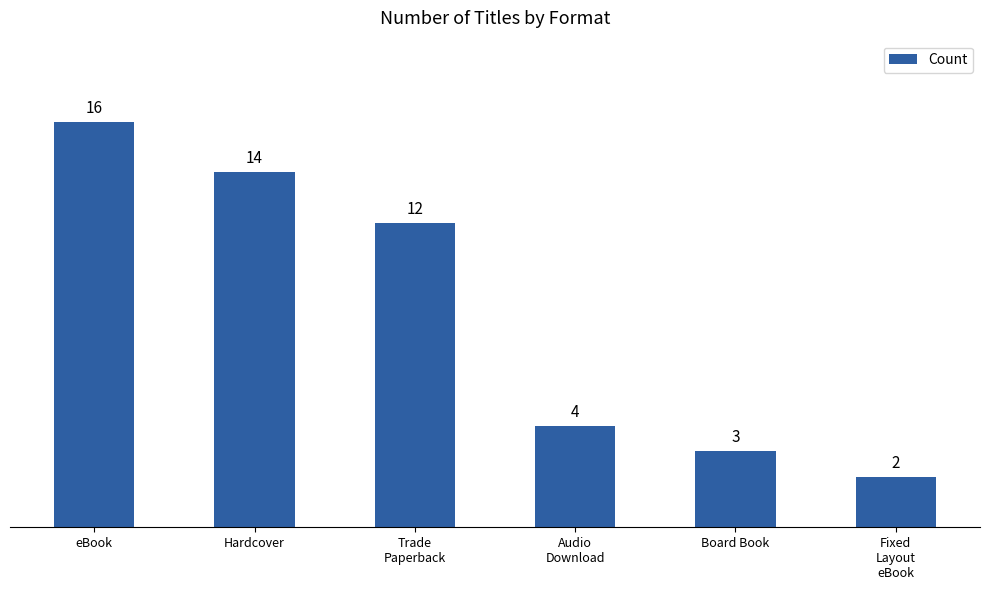

What is the minimum value shown in the chart?

2